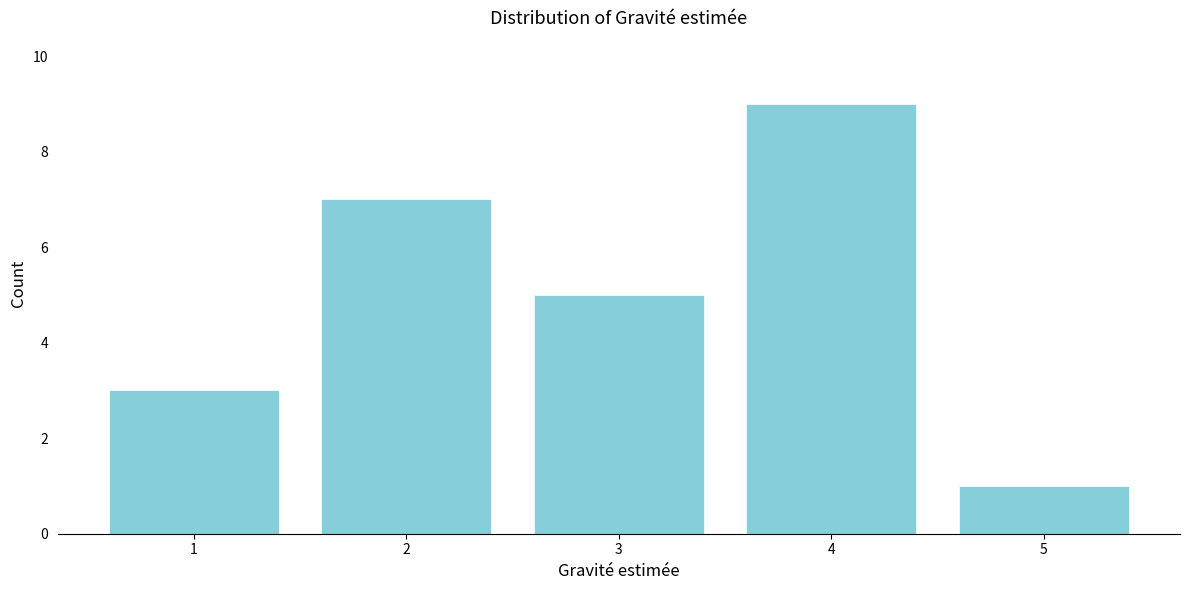

Reading left to right, extract all data points from this chart.

1=3	2=7	3=5	4=9	5=1